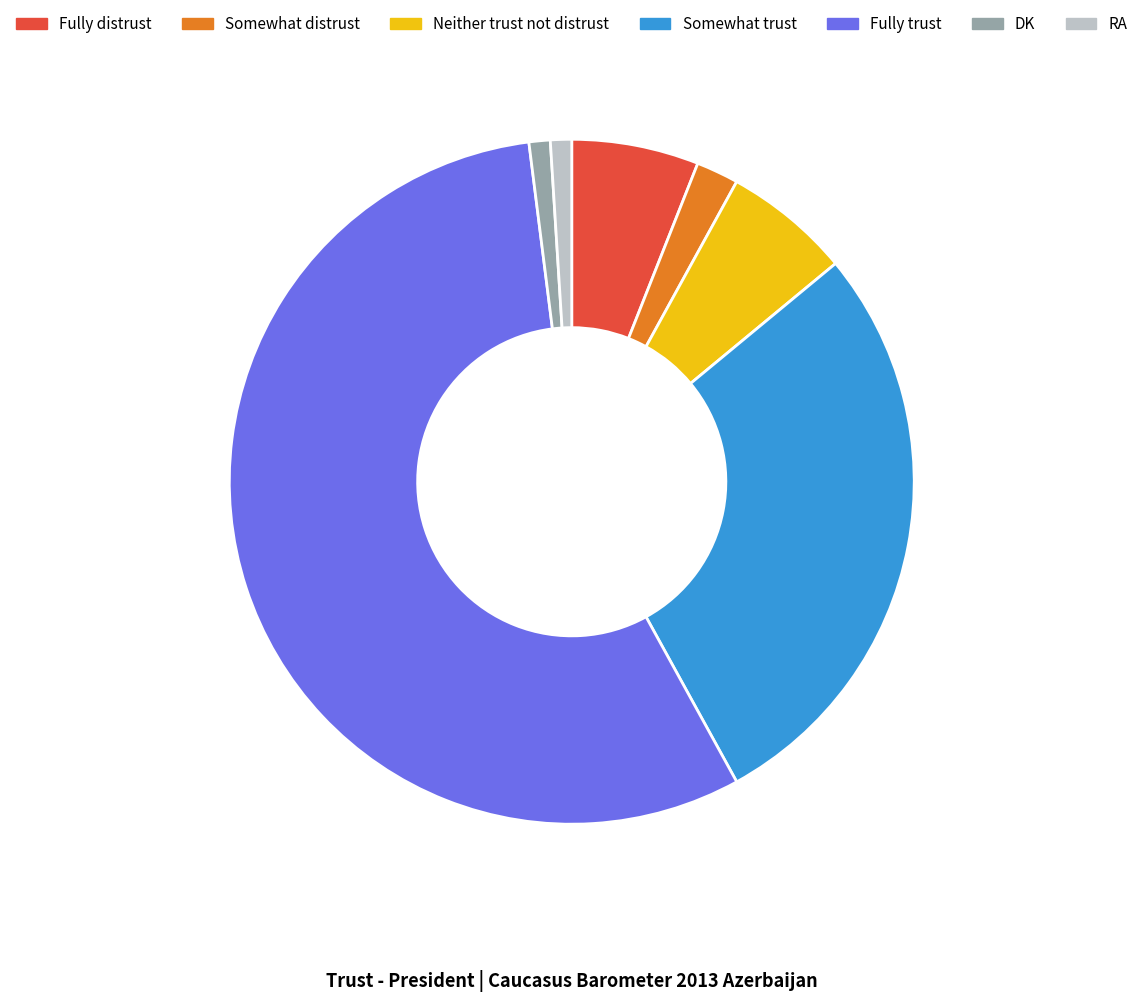

What is the largest slice in the pie chart?

Fully trust